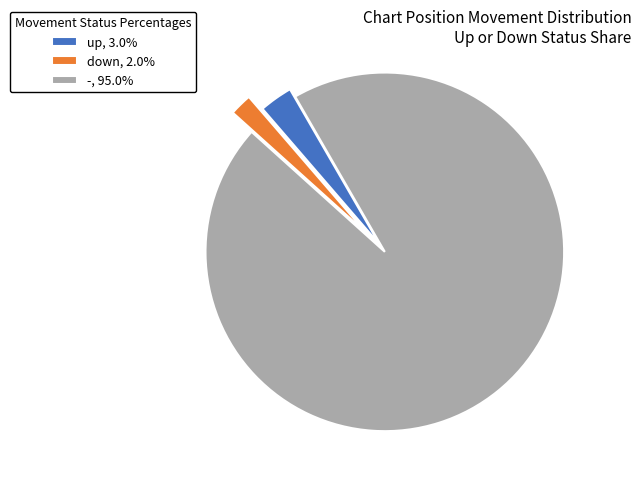

What is the largest slice in the pie chart?

-